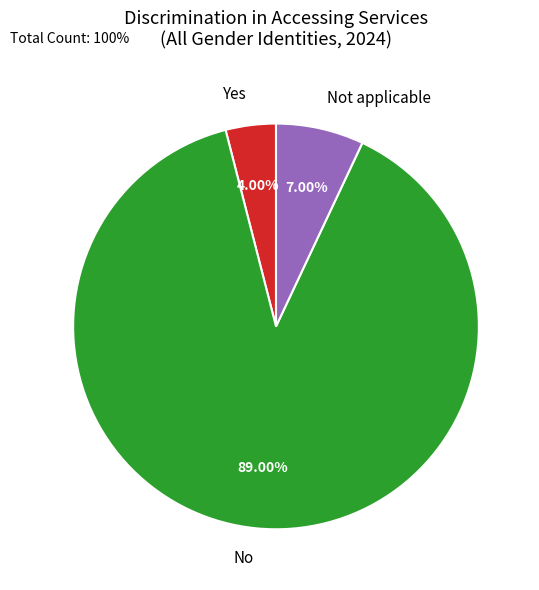

Which slice is the smallest?

Yes